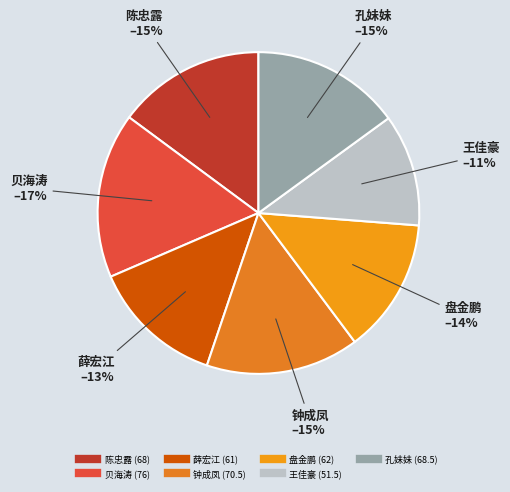

How many slices are in this pie chart?

7